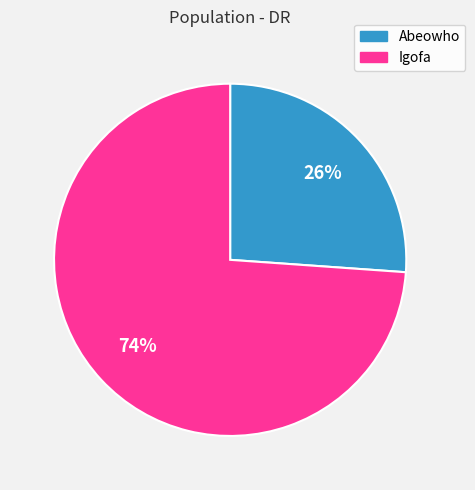

Is the sum of Igofa and Abeowho greater than half?

Yes